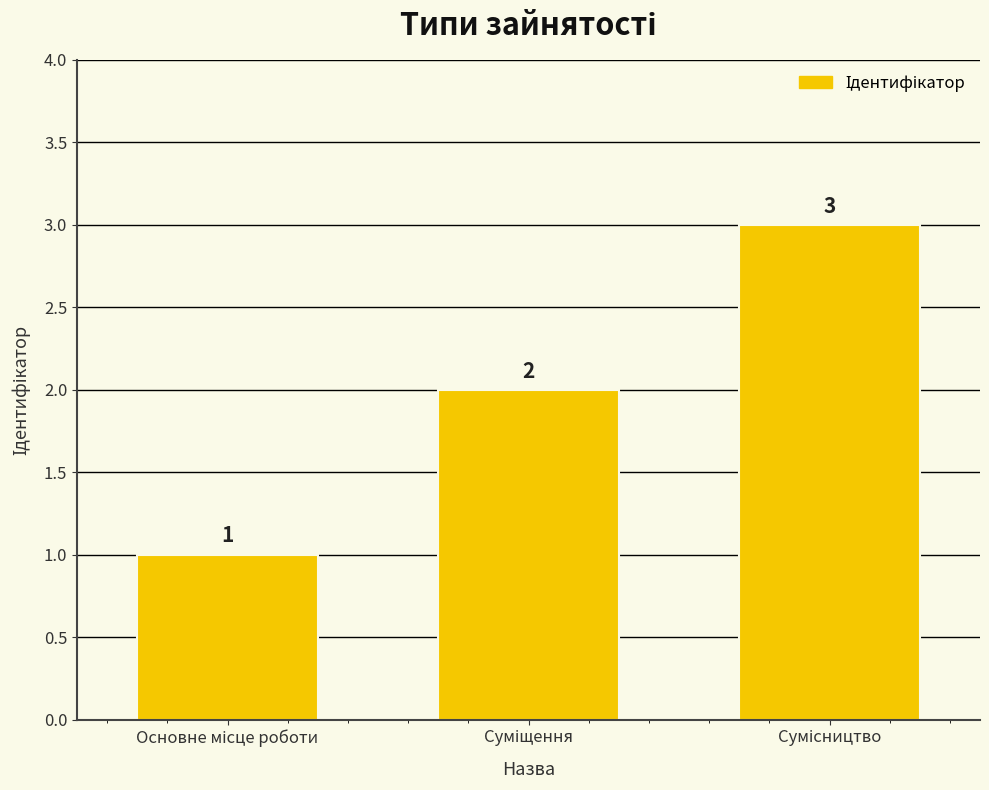

What is the average value?

2